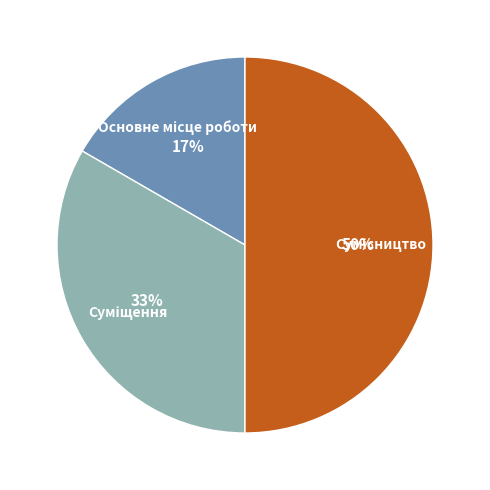

To the nearest percent, what is the difference between the largest and smallest slice percentages?

33%